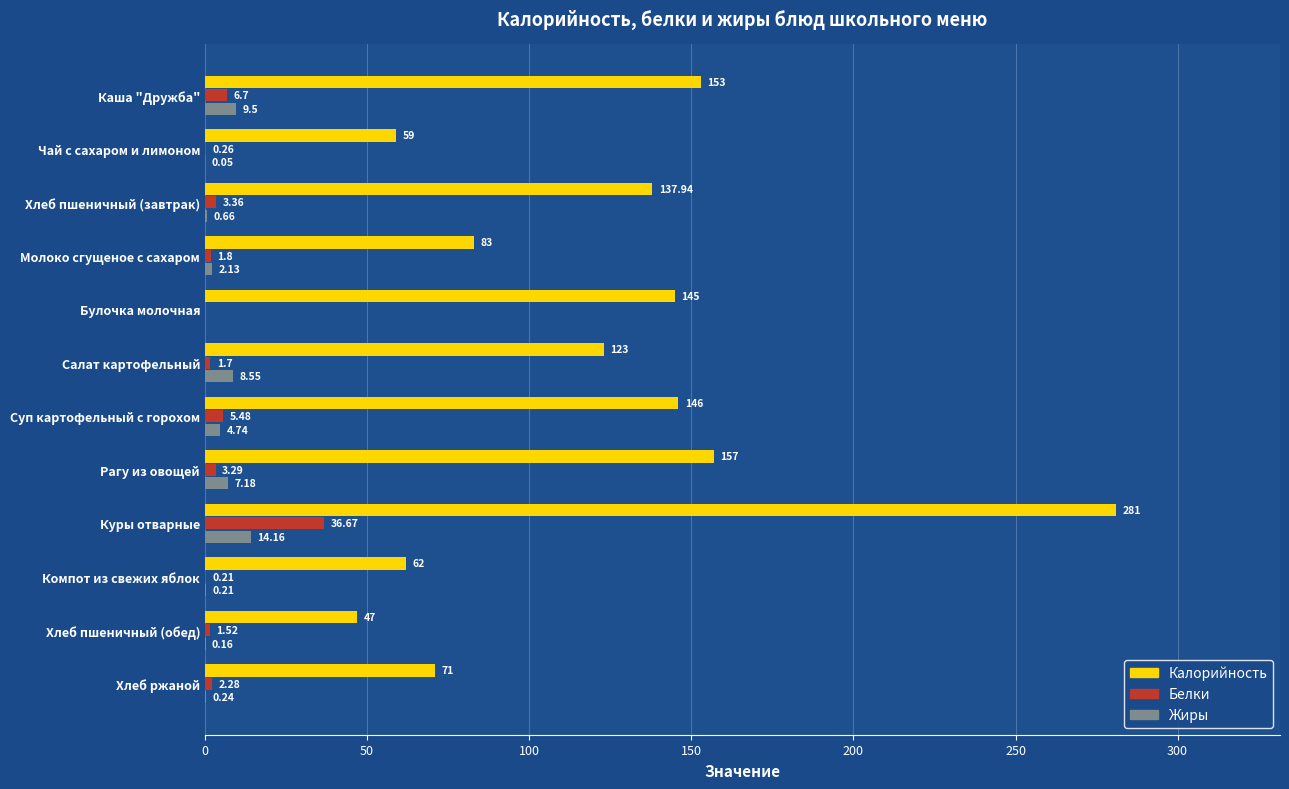

What is the sum of the Белки values at Чай с сахаром и лимоном and Хлеб пшеничный (завтрак)?

3.6